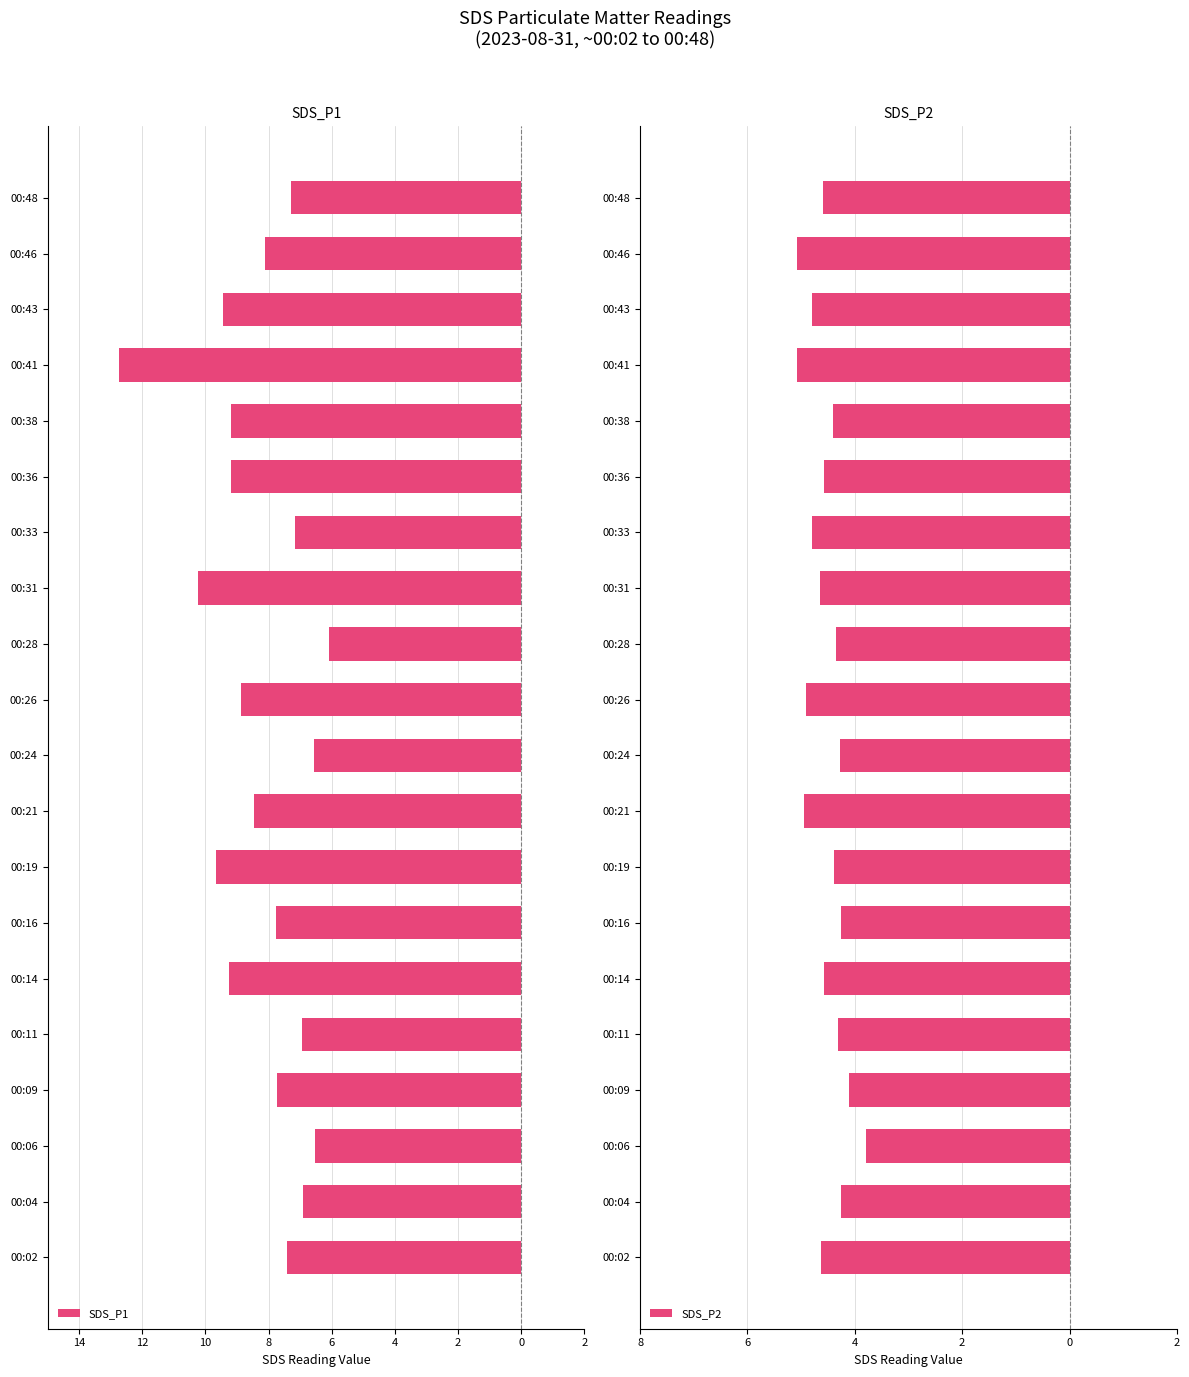

Reading left to right, list all the values displayed in this chart.

SDS_P1: -7.4	-6.9	-6.5	-7.8	-6.9	-9.2	-7.8	-9.7	-8.4	-6.6	-8.9	-6.1	-10.2	-7.2	-9.2	-9.2	-12.7	-9.4	-8.1	-7.3
SDS_P2: -4.6	-4.2	-3.8	-4.1	-4.3	-4.6	-4.2	-4.4	-5.0	-4.3	-4.9	-4.3	-4.7	-4.8	-4.6	-4.4	-5.1	-4.8	-5.1	-4.6